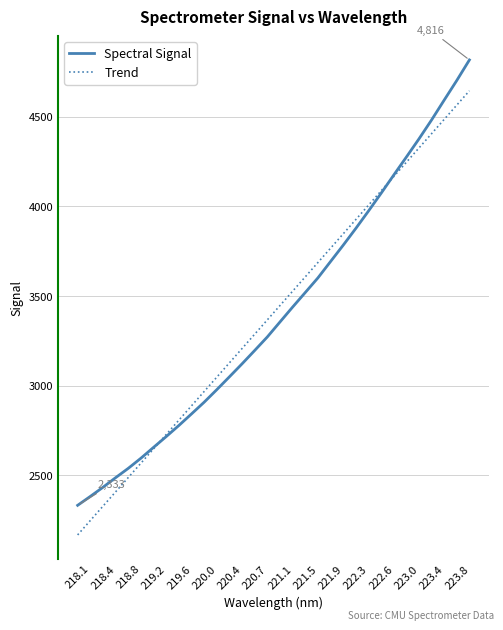

Which series has the largest range (max minus min)?

Spectral Signal